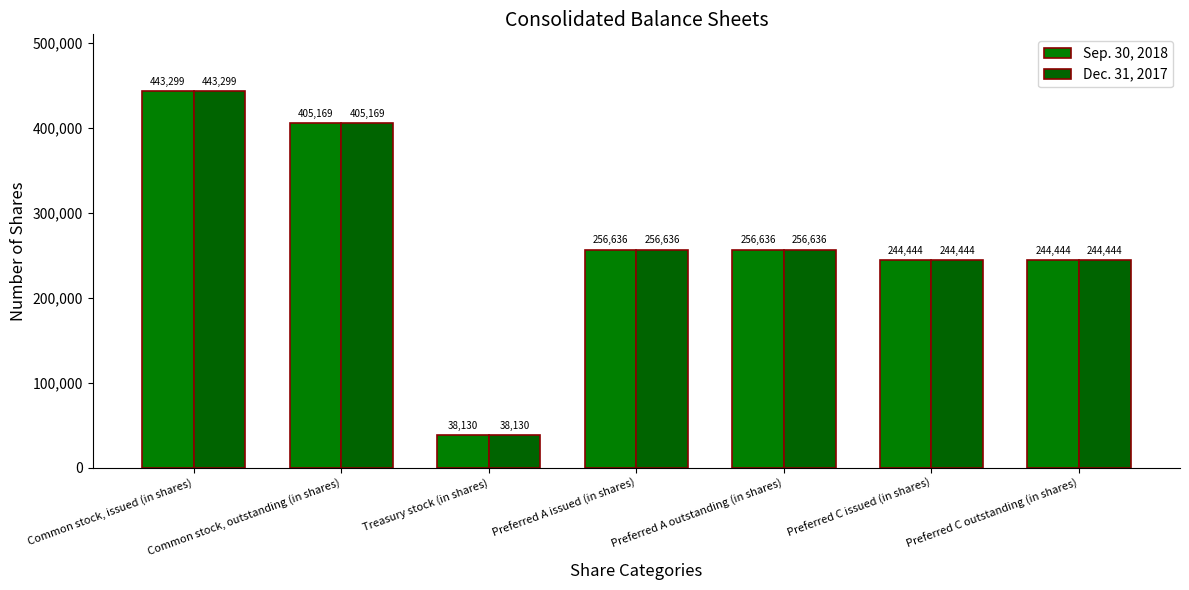

What is the lowest value of the Sep. 30, 2018 series?

38130